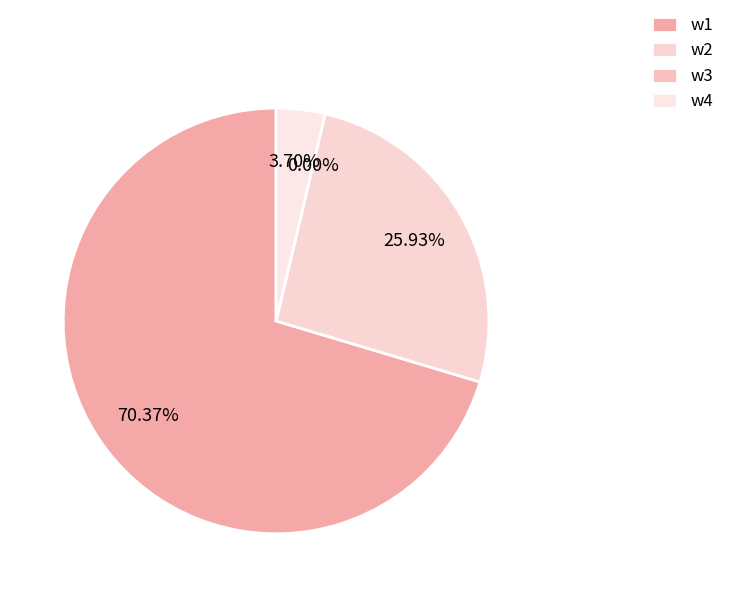

Which slice is the largest?

w1